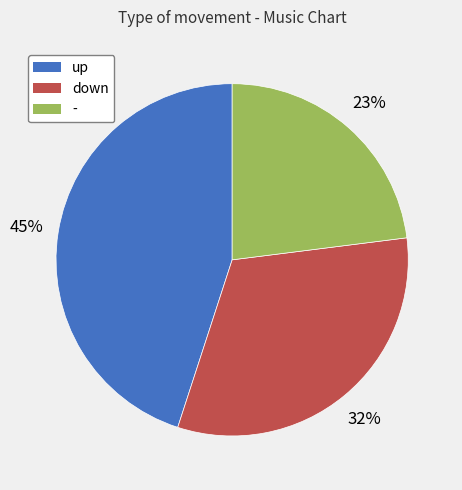

Do - and up together represent more than half of the pie?

Yes